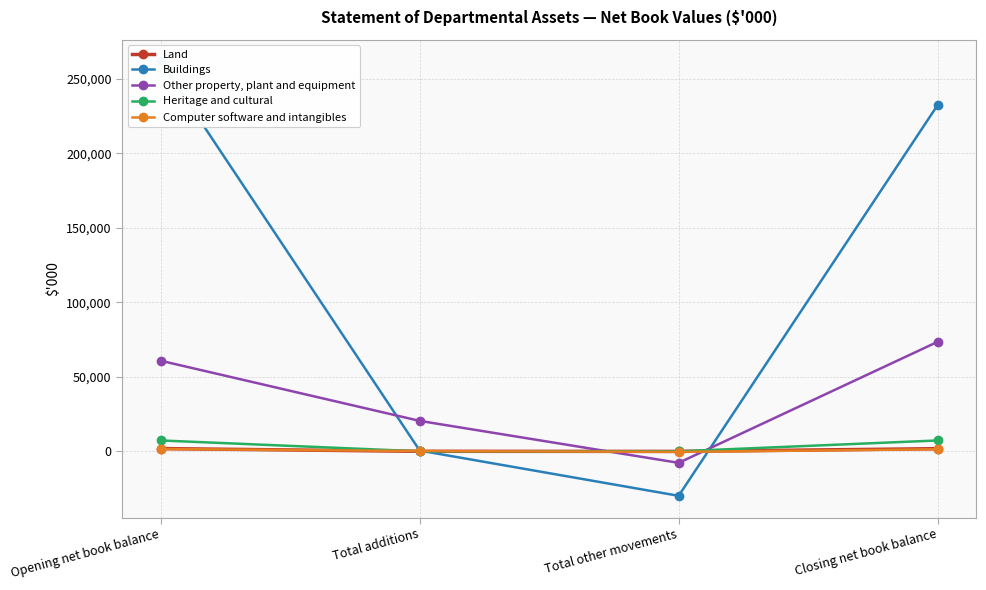

How many categories are shown in the chart?

4